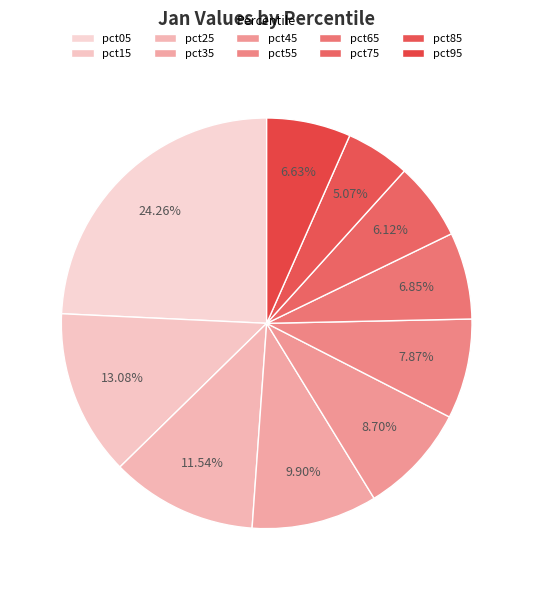

Does any single category account for the majority?

No